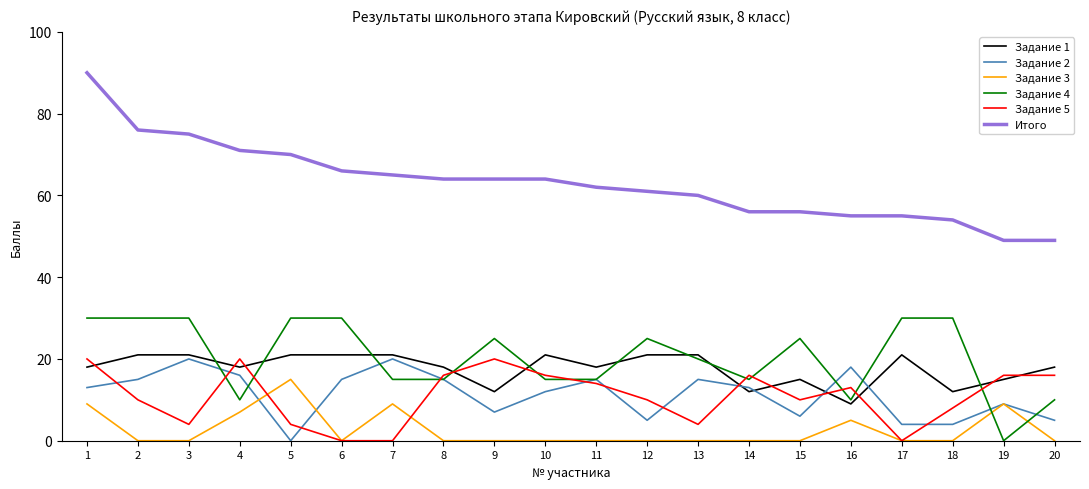

Reading left to right, what are all the values shown in this chart?

Задание 1: 1=18	2=21	3=21	4=18	5=21	6=21	7=21	8=18	9=12	10=21	11=18	12=21	13=21	14=12	15=15	16=9	17=21	18=12	19=15	20=18
Задание 2: 1=13	2=15	3=20	4=16	5=0	6=15	7=20	8=15	9=7	10=12	11=15	12=5	13=15	14=13	15=6	16=18	17=4	18=4	19=9	20=5
Задание 3: 1=9	2=0	3=0	4=7	5=15	6=0	7=9	8=0	9=0	10=0	11=0	12=0	13=0	14=0	15=0	16=5	17=0	18=0	19=9	20=0
Задание 4: 1=30	2=30	3=30	4=10	5=30	6=30	7=15	8=15	9=25	10=15	11=15	12=25	13=20	14=15	15=25	16=10	17=30	18=30	19=0	20=10
Задание 5: 1=20	2=10	3=4	4=20	5=4	6=0	7=0	8=16	9=20	10=16	11=14	12=10	13=4	14=16	15=10	16=13	17=0	18=8	19=16	20=16
Итого: 1=90	2=76	3=75	4=71	5=70	6=66	7=65	8=64	9=64	10=64	11=62	12=61	13=60	14=56	15=56	16=55	17=55	18=54	19=49	20=49